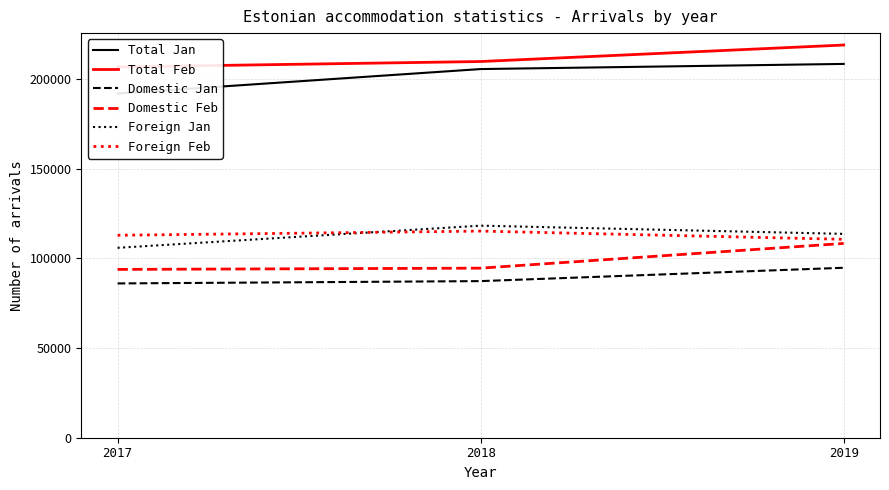

What is the value of the Domestic Feb point at the 1st from the left?

93840